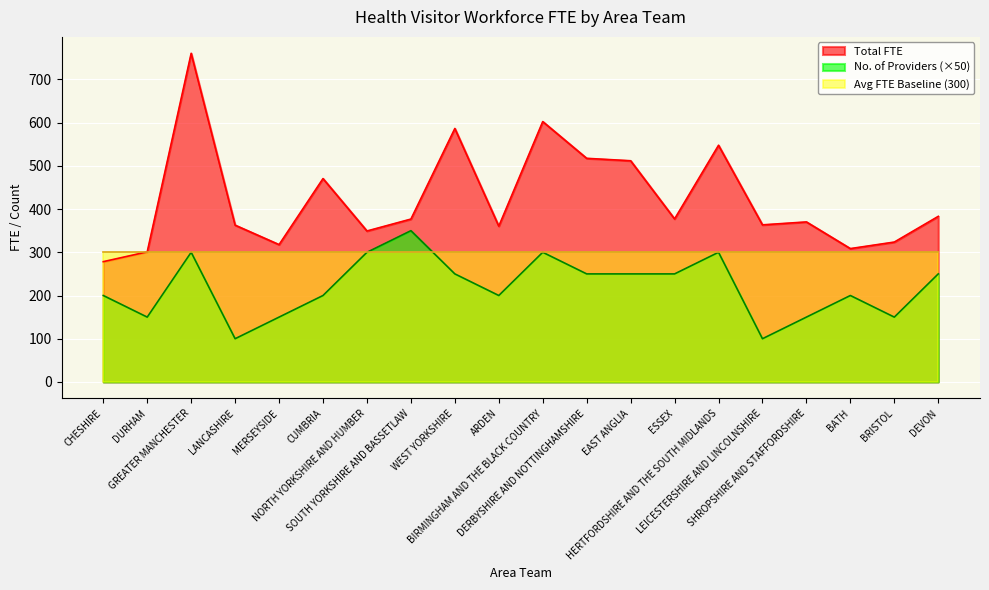

What is the approximate value of Total FTE at EAST ANGLIA?

511.8